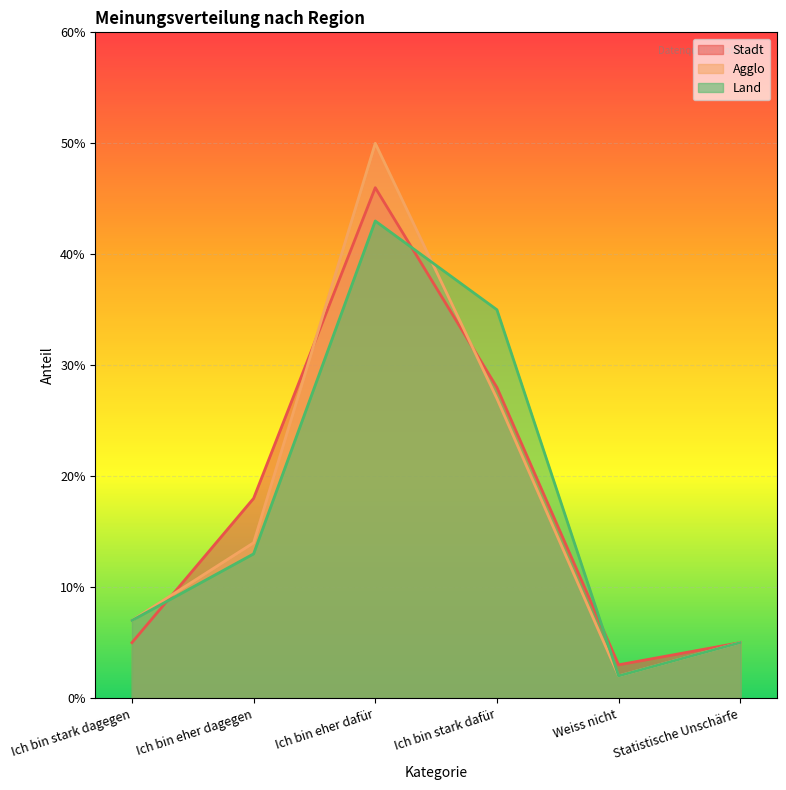

What is the minimum value shown in the chart?

2